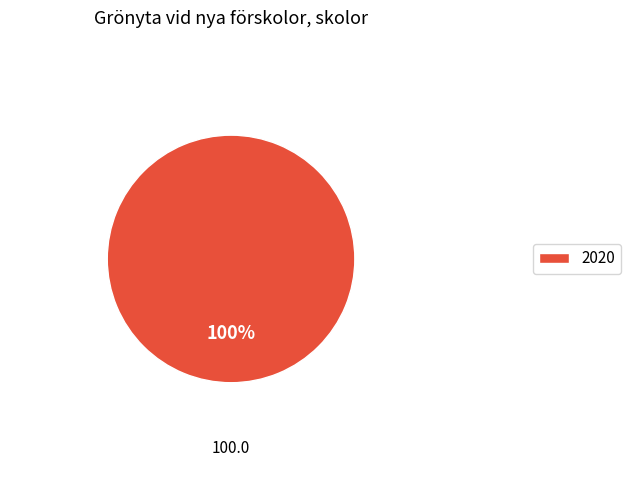

Is there a majority slice in this chart?

Yes